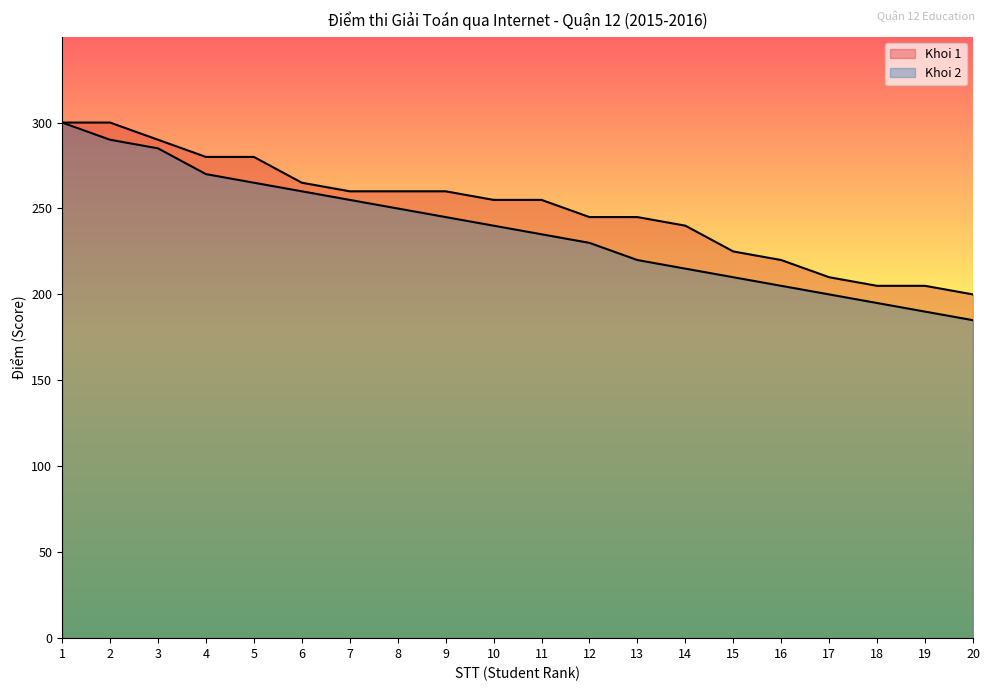

Rank the series by their average value, from highest to lowest.

Khoi 1, Khoi 2